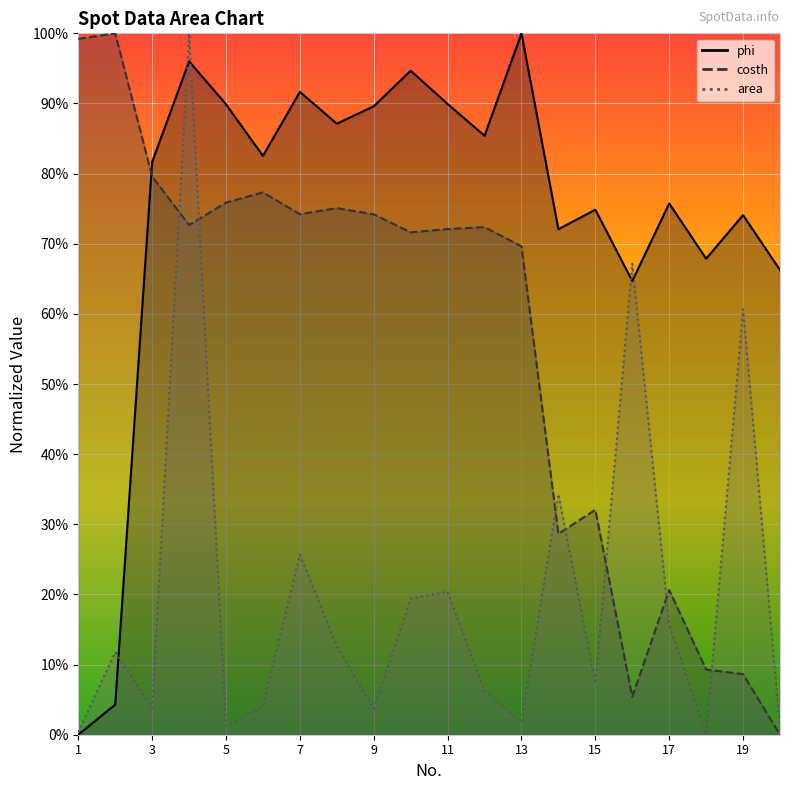

At which category is the sum across all series the highest?

4